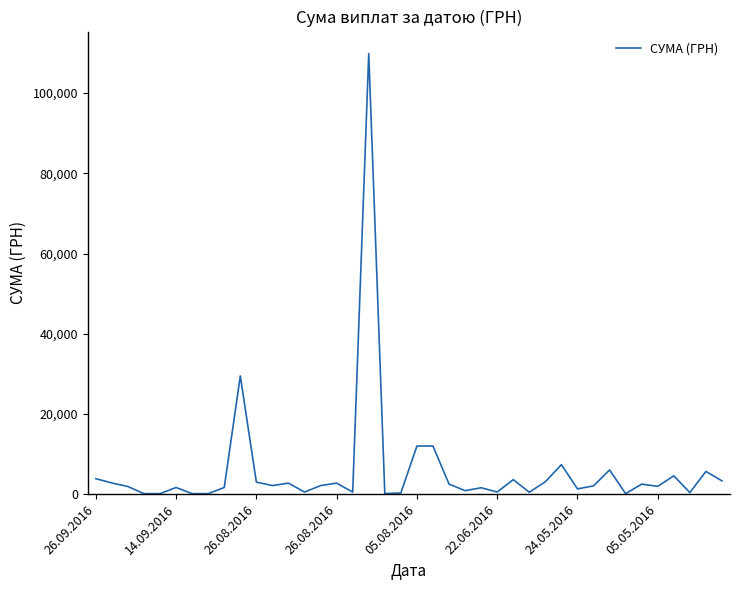

What is the maximum value shown in the chart?

109857.0